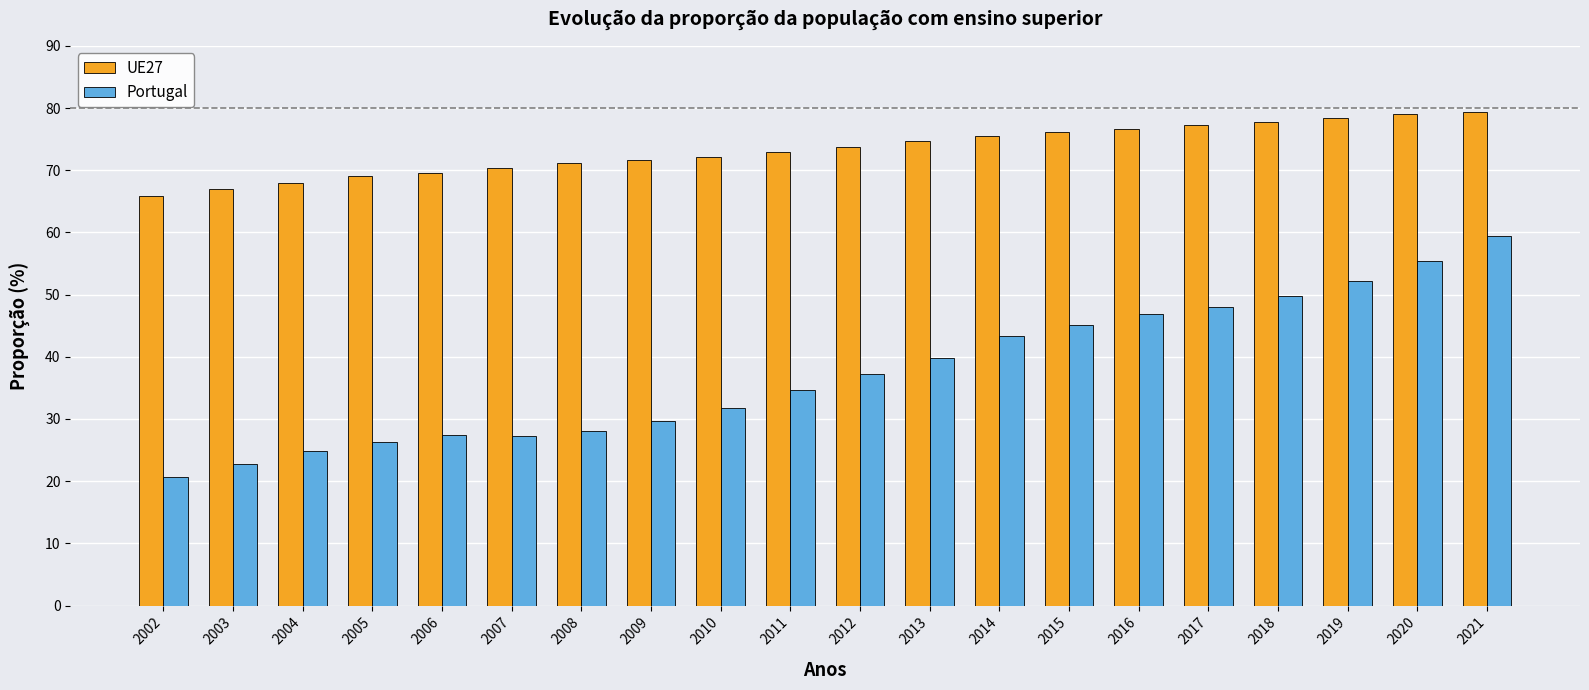

At which category does the chart reach its minimum across all series?

2002